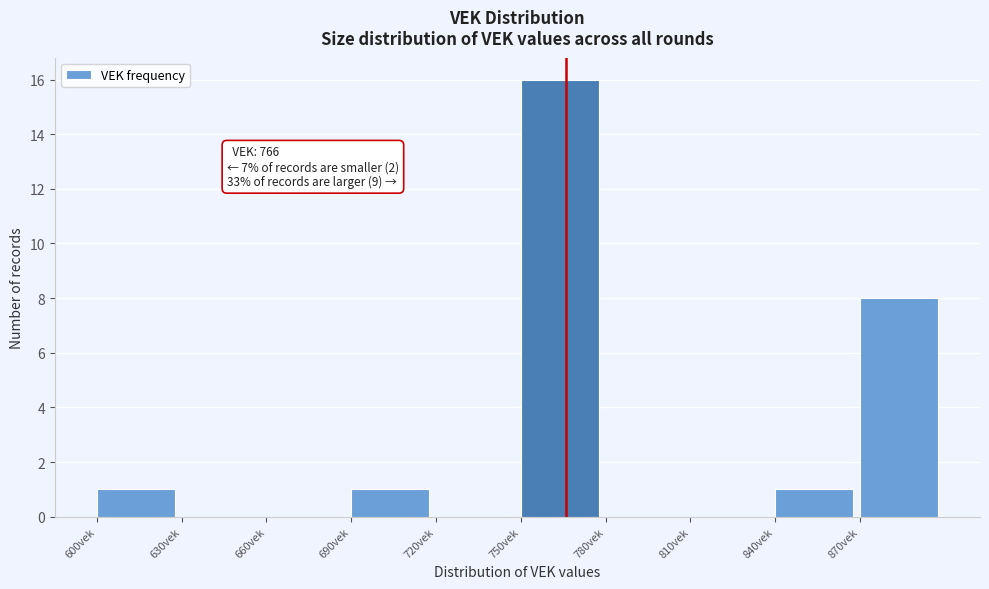

Over which range of the x-axis is the bar tallest?

750 to 780